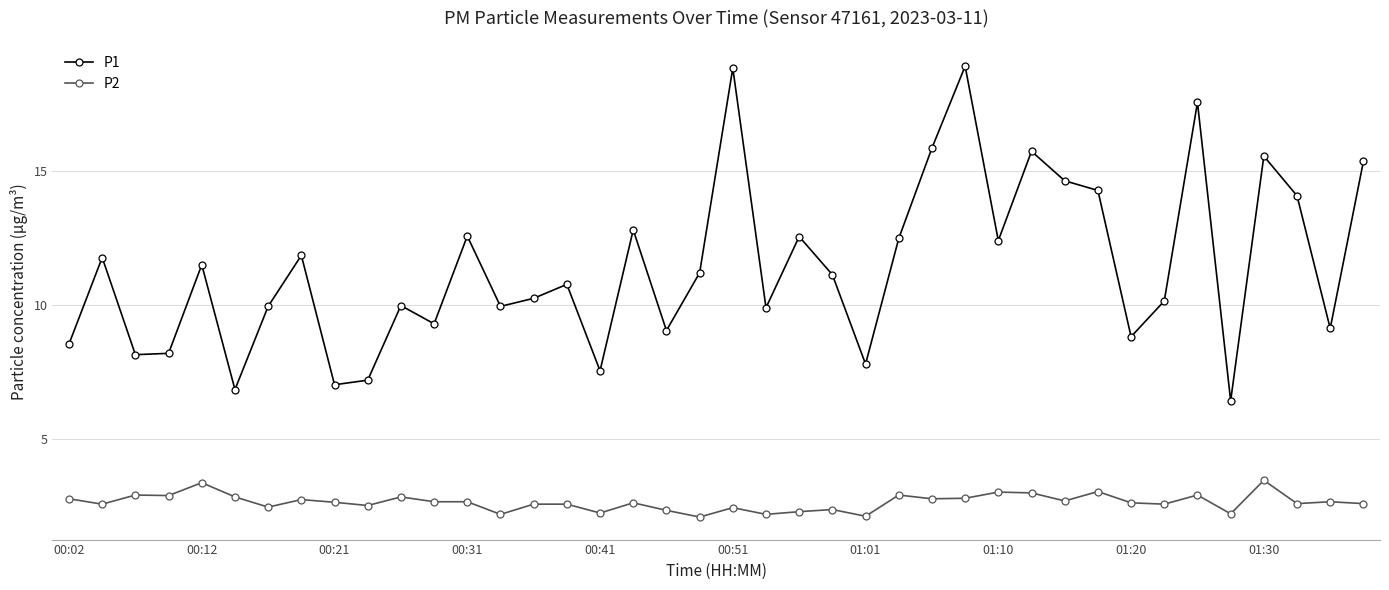

True or false: P1 and P2 intersect in this chart.

False